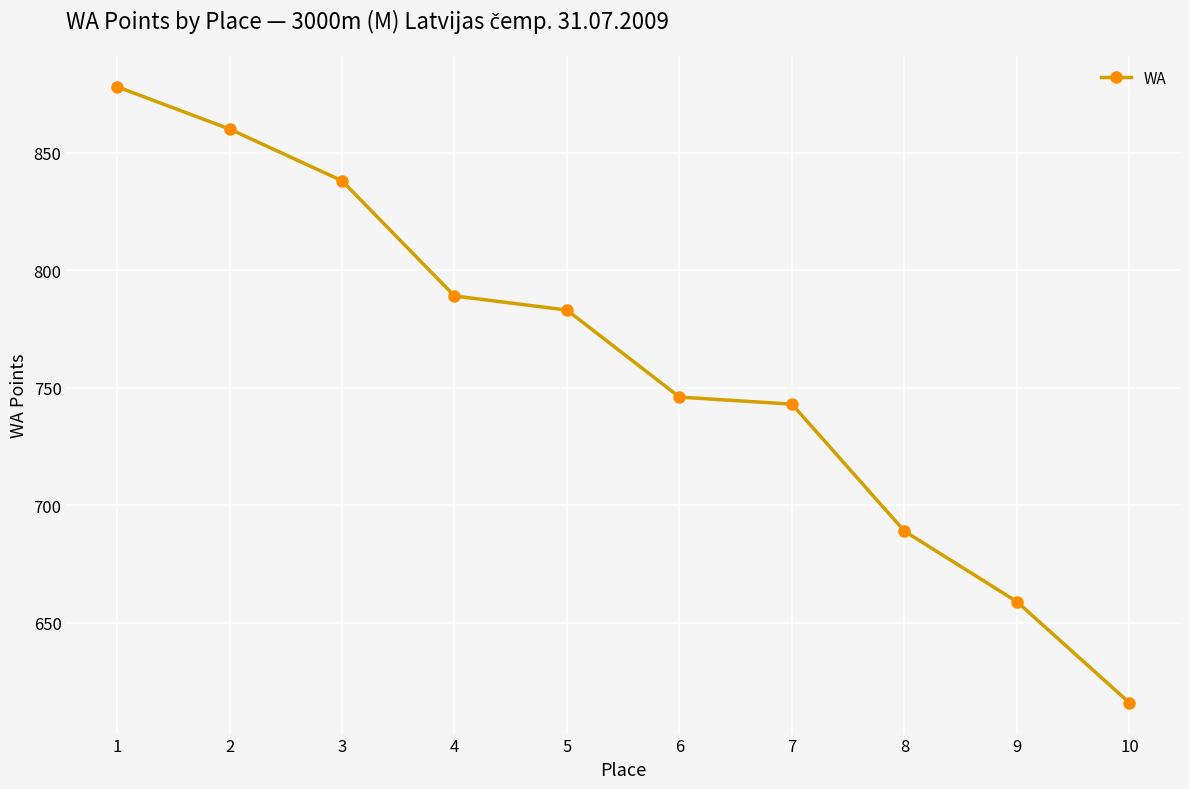

Which category has the highest value across all series?

1